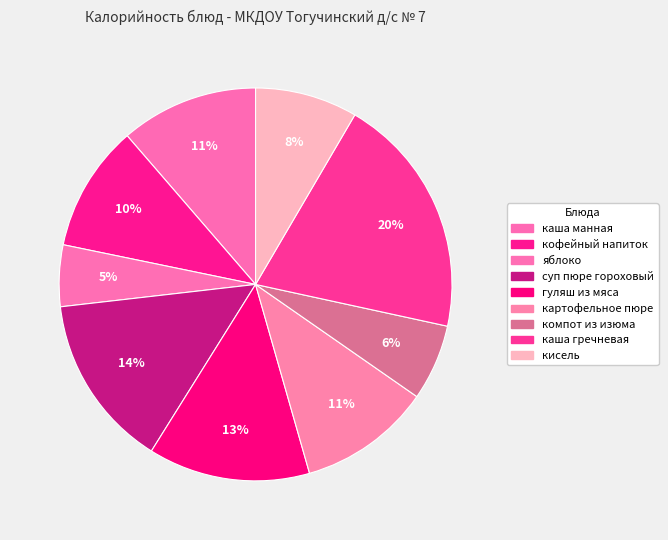

Rank the categories by value from lowest to highest.

яблоко, компот из изюма, кисель, кофейный напиток, картофельное пюре, каша манная, гуляш из мяса, суп пюре гороховый, каша гречневая